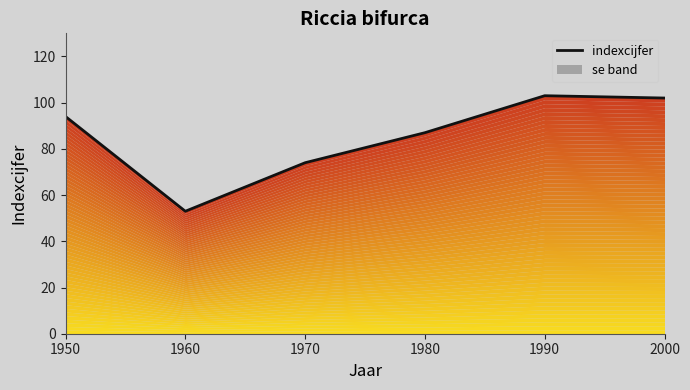

Reading left to right, transcribe all the data shown in this chart.

94	53	74	87	103	102